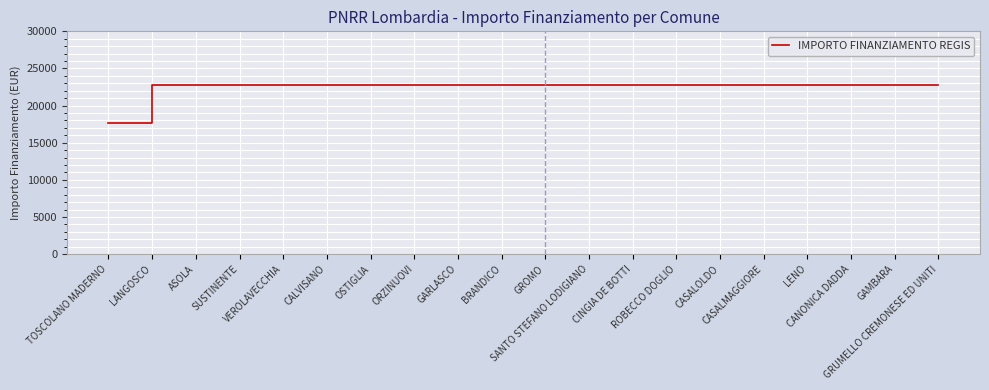

Reading left to right, transcribe all the data shown in this chart.

TOSCOLANO MADERNO=17674.8	LANGOSCO=22750.0	ASOLA=22750.0	SUSTINENTE=22750.0	VEROLAVECCHIA=22750.0	CALVISANO=22750.0	OSTIGLIA=22750.0	ORZINUOVI=22750.0	GARLASCO=22750.0	BRANDICO=22750.0	GROMO=22750.0	SANTO STEFANO LODIGIANO=22750.0	CINGIA DE BOTTI=22750.0	ROBECCO DOGLIO=22750.0	CASALOLDO=22750.0	CASALMAGGIORE=22750.0	LENO=22750.0	CANONICA DADDA=22750.0	GAMBARA=22750.0	GRUMELLO CREMONESE ED UNITI=22750.0